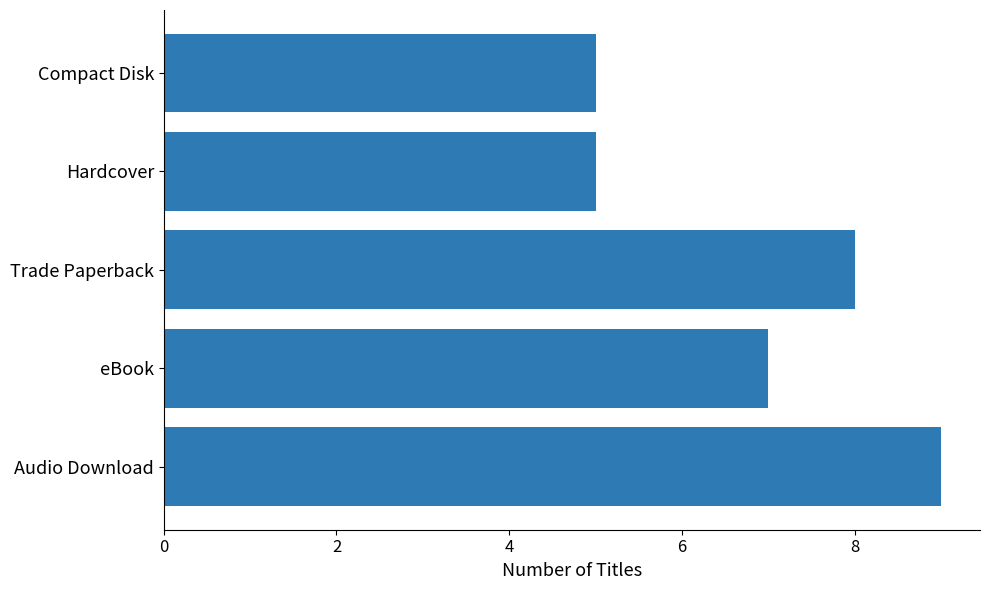

Reading top to bottom, list all the values displayed in this chart.

Compact Disk=5	Hardcover=5	Trade Paperback=8	eBook=7	Audio Download=9